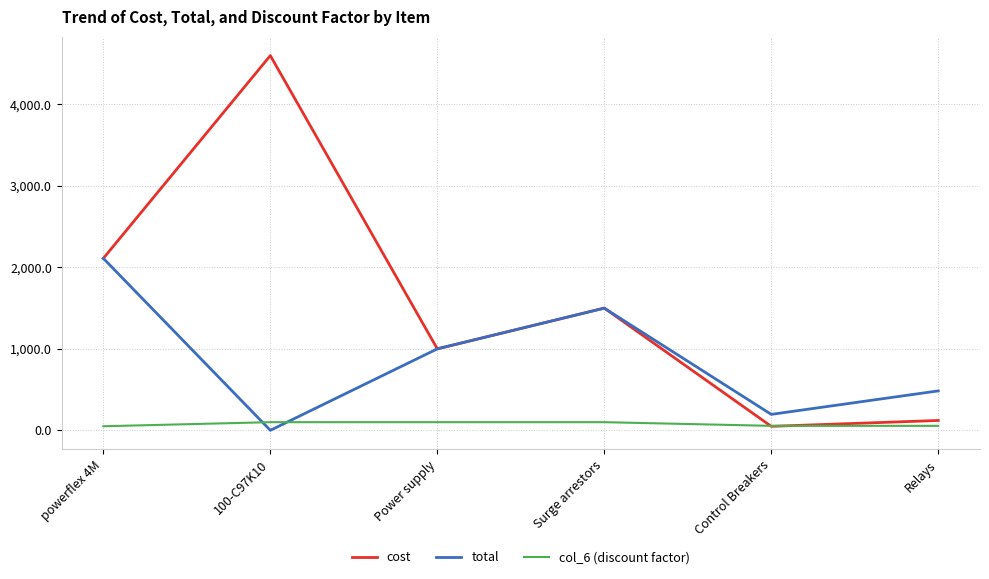

Rank the series by their maximum value, from lowest to highest.

col_6 (discount factor), total, cost